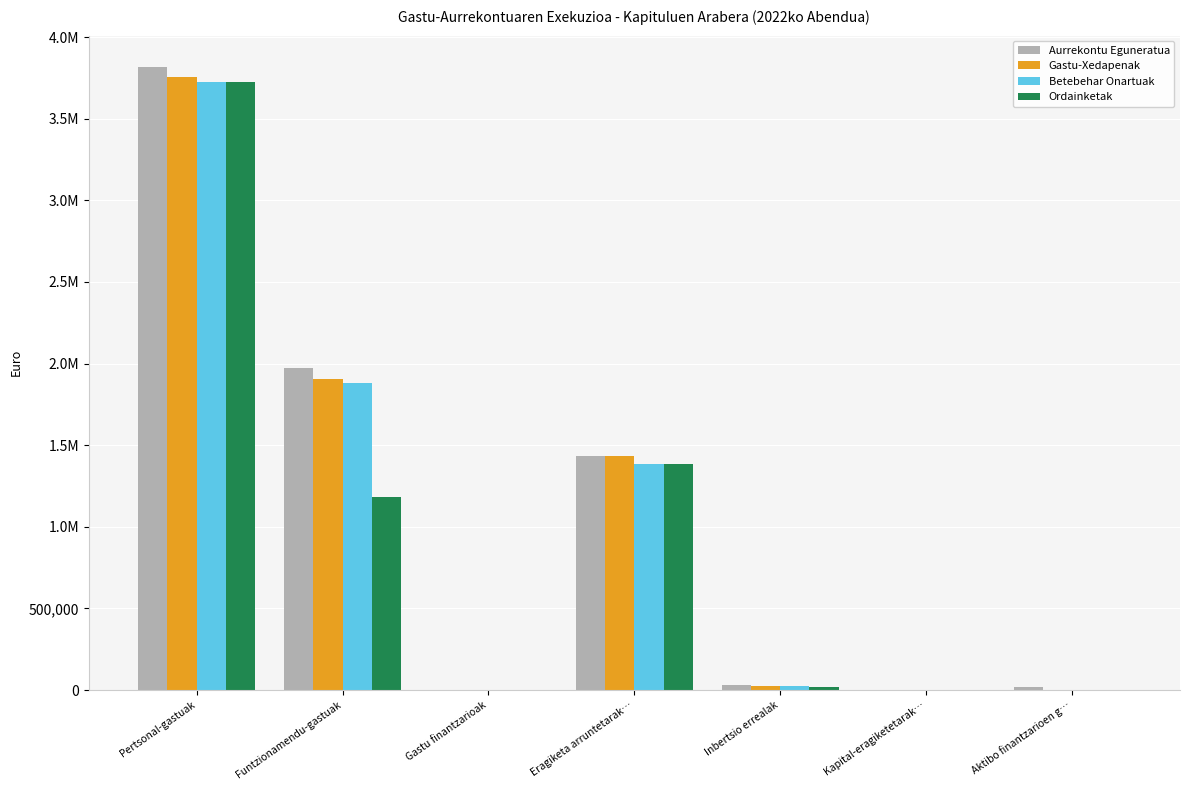

Are the bars horizontal?

No